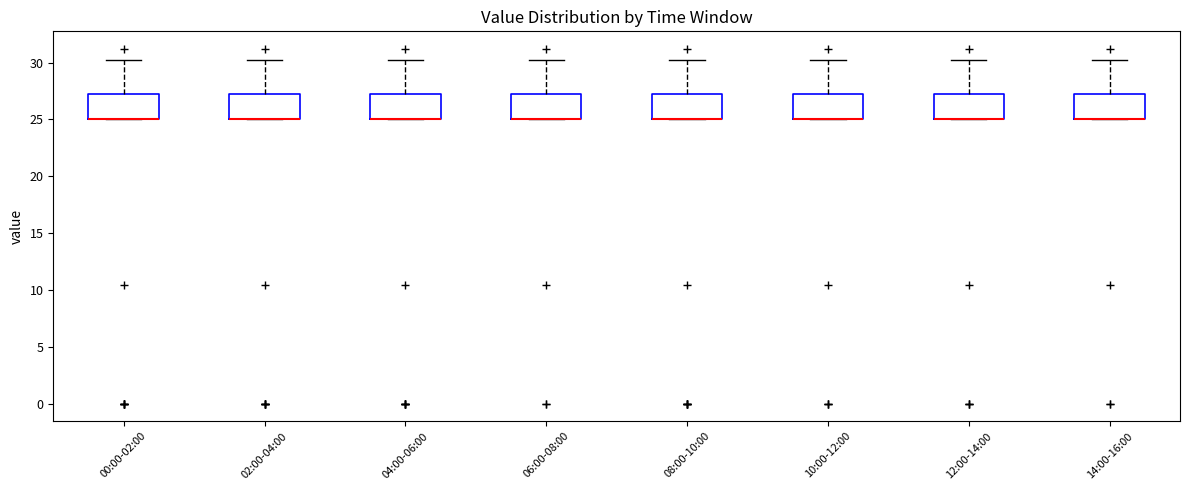

Reading left to right, transcribe this box plot: for each box, give where its median line is, the range the box spans, and where its two whiskers end, as read against the y-axis. The values are not printed on the chart, so give them approximately, as read against the axis.

00:00-02:00: median 25.0 (drawn on the box's lower edge), box 25.0 to 27.5, whiskers 25.0 to 30.0
02:00-04:00: median 25.0 (drawn on the box's lower edge), box 25.0 to 27.5, whiskers 25.0 to 30.0
04:00-06:00: median 25.0 (drawn on the box's lower edge), box 25.0 to 27.5, whiskers 25.0 to 30.0
06:00-08:00: median 25.0 (drawn on the box's lower edge), box 25.0 to 27.5, whiskers 25.0 to 30.0
08:00-10:00: median 25.0 (drawn on the box's lower edge), box 25.0 to 27.5, whiskers 25.0 to 30.0
10:00-12:00: median 25.0 (drawn on the box's lower edge), box 25.0 to 27.5, whiskers 25.0 to 30.0
12:00-14:00: median 25.0 (drawn on the box's lower edge), box 25.0 to 27.5, whiskers 25.0 to 30.0
14:00-16:00: median 25.0 (drawn on the box's lower edge), box 25.0 to 27.5, whiskers 25.0 to 30.0